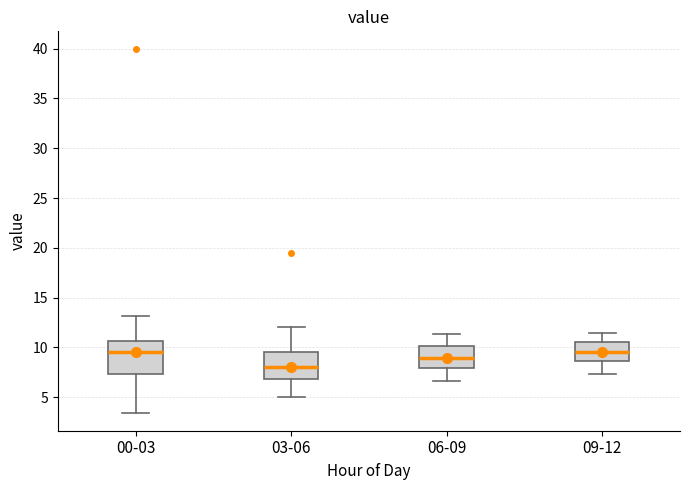

Where does the lower whisker of the box for 03-06 end on the y-axis? The values are not printed on the chart, so give them approximately, as read against the axis.

5.0